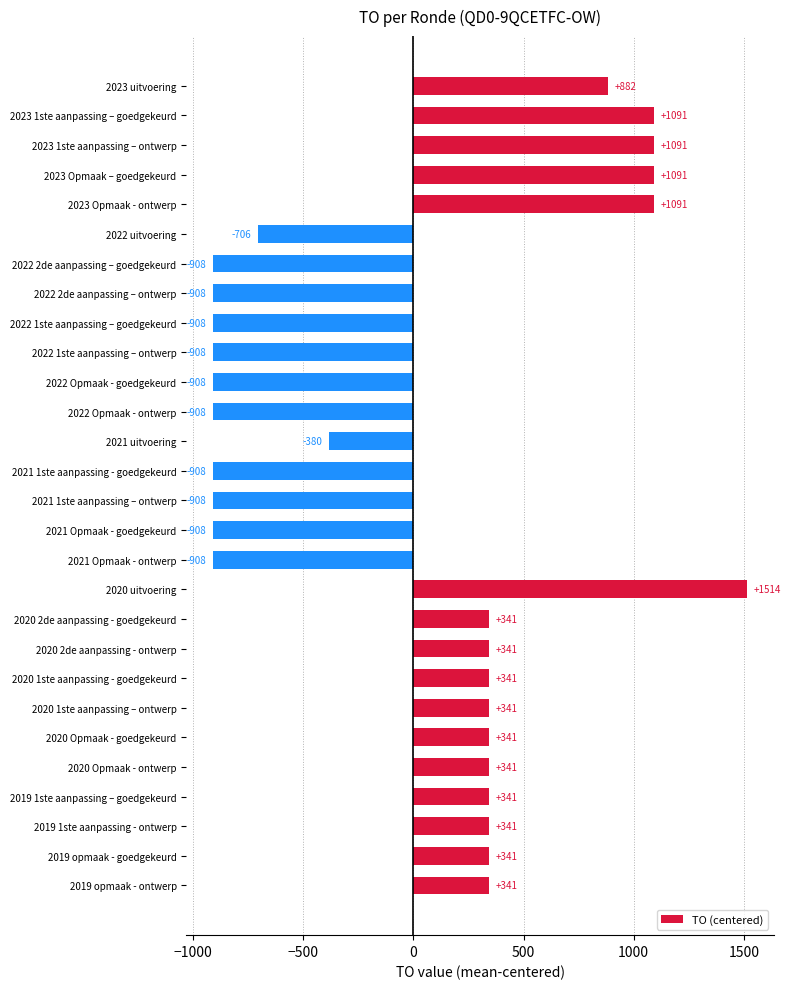

Which category has the highest value across all series?

2020 uitvoering